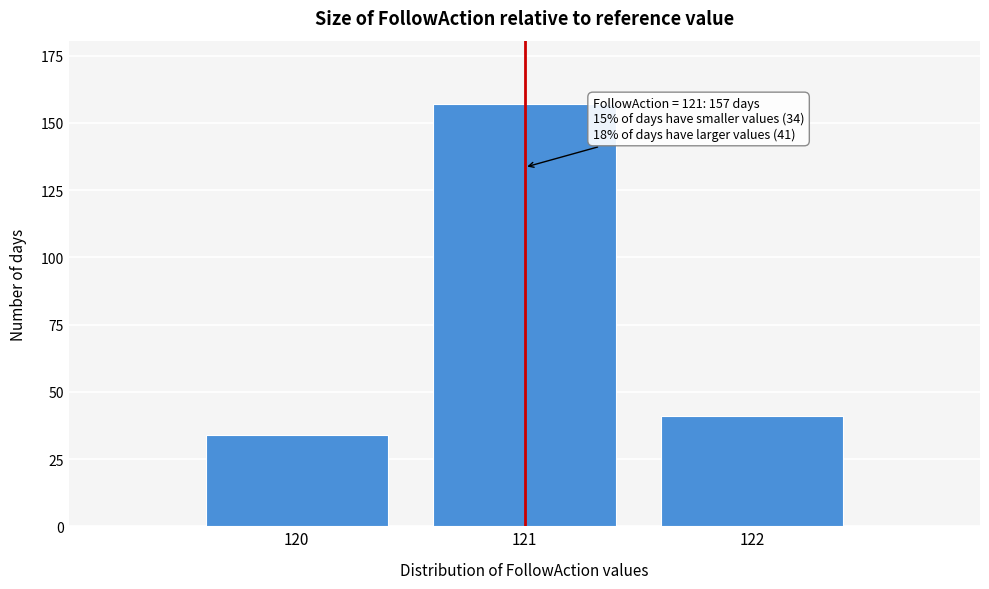

Reading left to right, what are all the values shown in this chart?

34	157	41